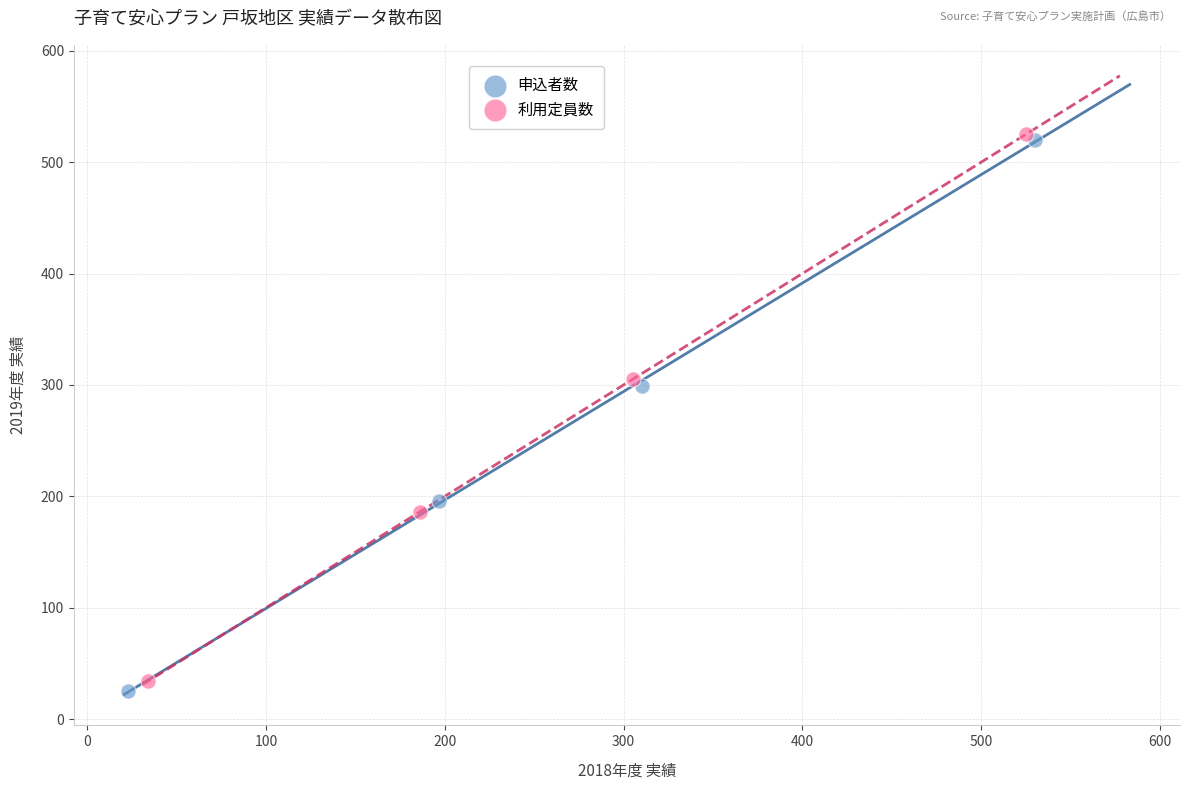

What are all the series names shown in the legend?

申込者数, 利用定員数